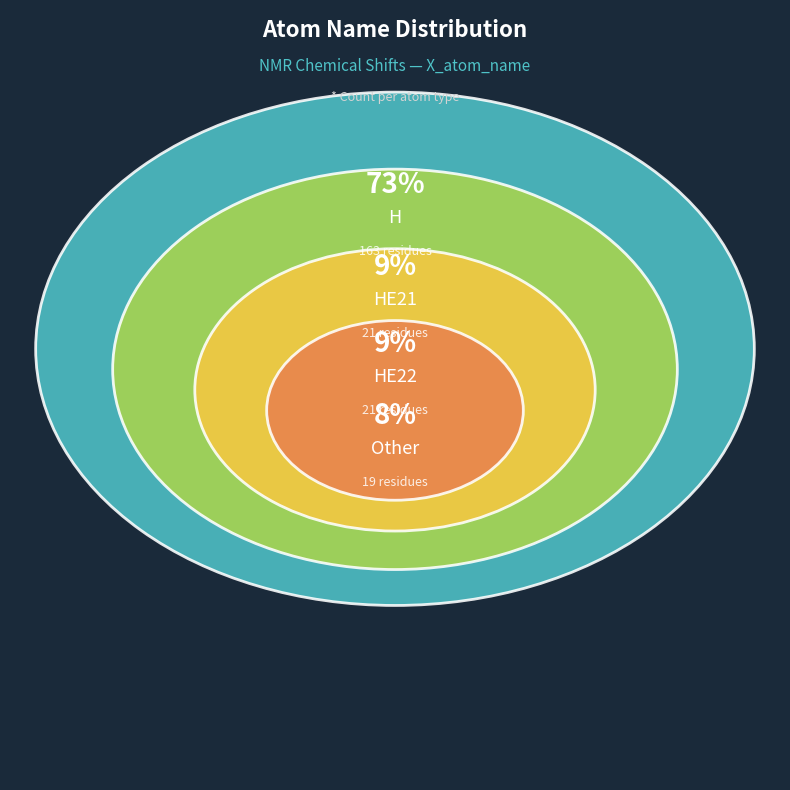

Which category has the biggest portion of the pie?

H